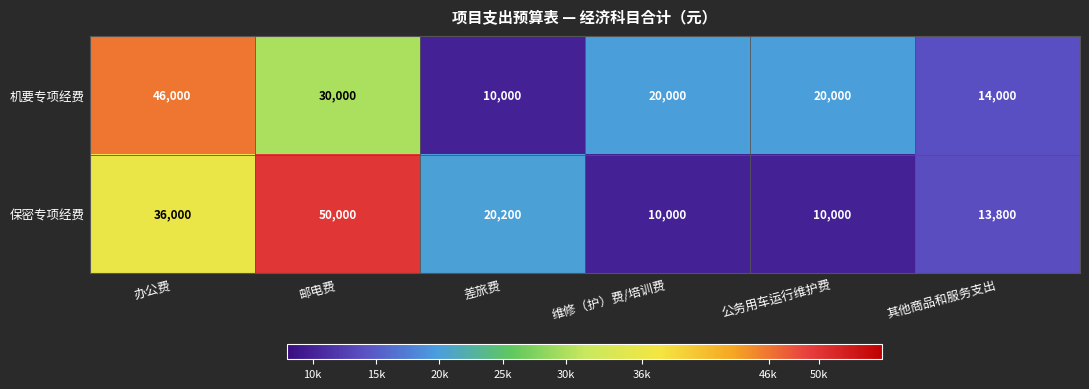

At which category is the sum across all series the highest?

办公费